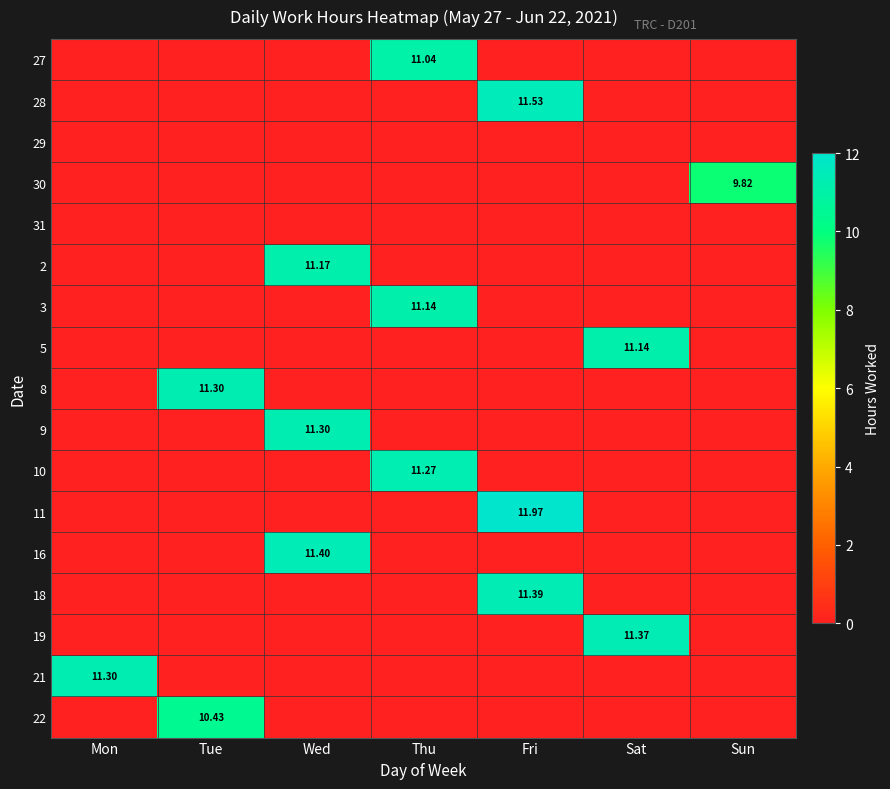

Is the value of 16 at Wed greater than the value of 19 at Sat?

Yes